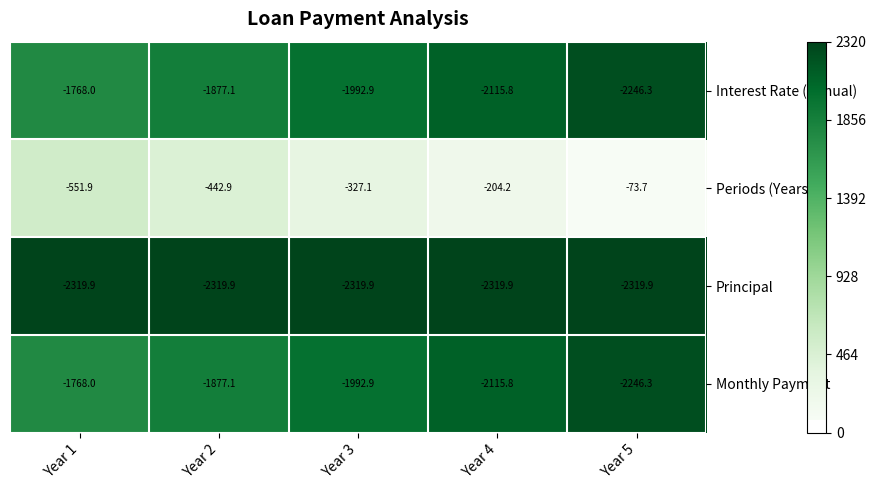

Is it true that Interest Rate (Annual) equals -1877.1 at Year 2?

True